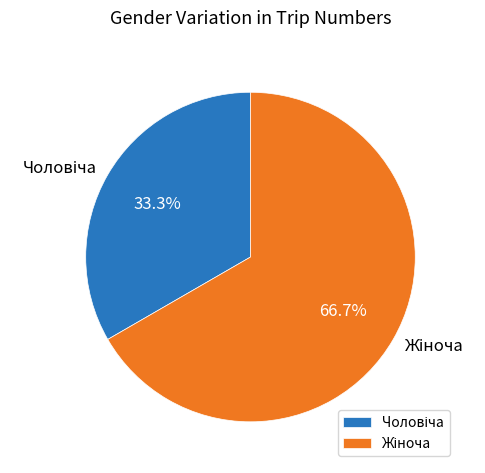

Is there a majority slice in this chart?

Yes